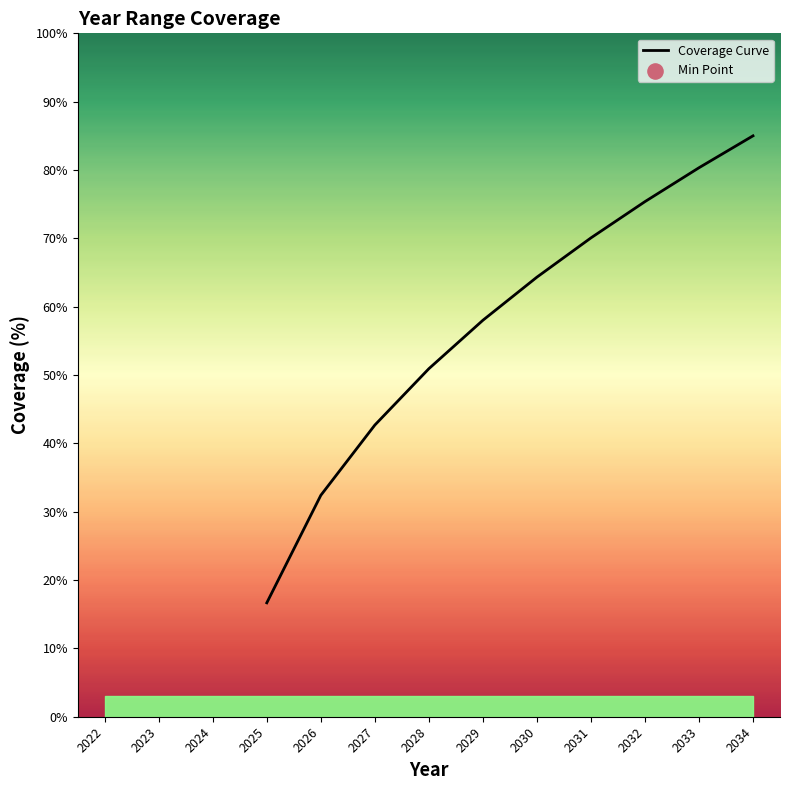

What is the change in value from 2026 to 2031?

+37.7